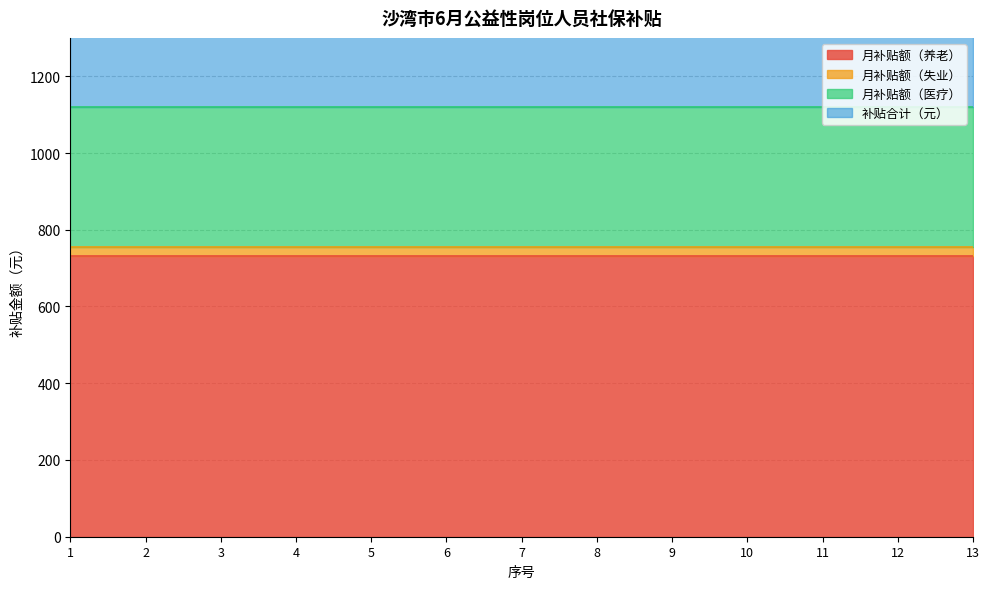

What is the maximum value shown in the chart?

1120.9